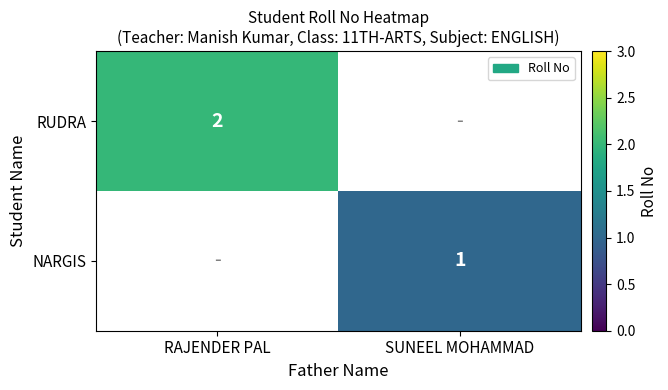

What is the difference between the highest and lowest values at RAJENDER PAL?

2